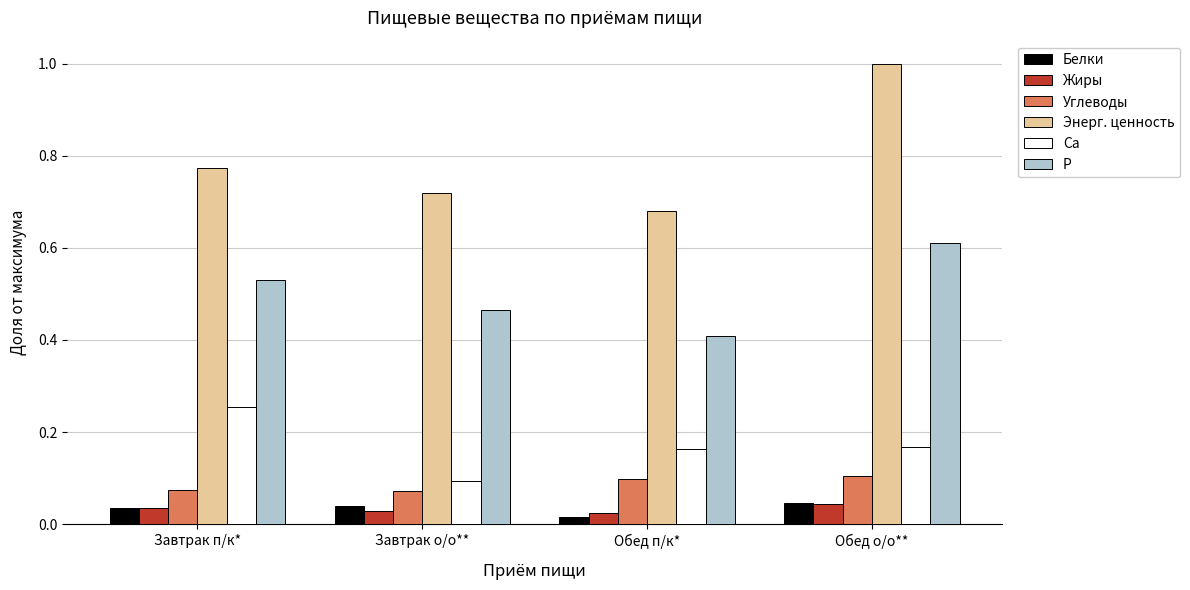

True or false: Углеводы has a value of 0.0 at Обед о/о**.

False